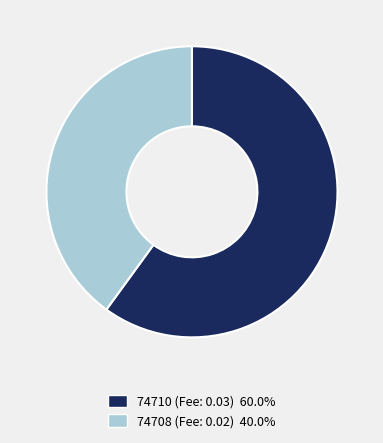

Rank the categories by value from lowest to highest.

74708, 74710